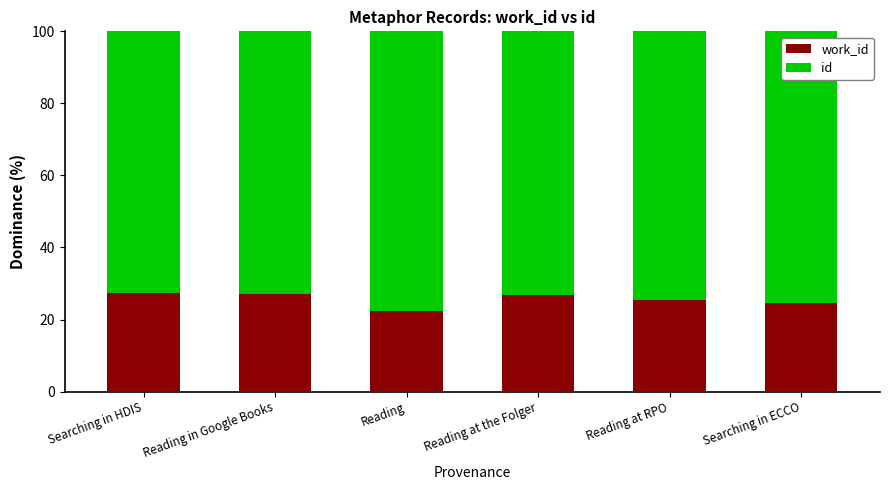

Is it true that work_id equals 24.7 at Searching in ECCO?

True